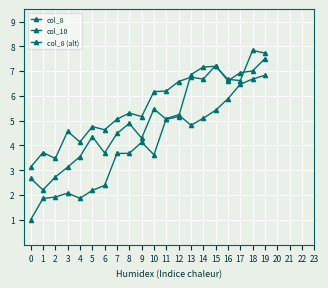

Where does the col_8 (alt) series first go above 6?

10